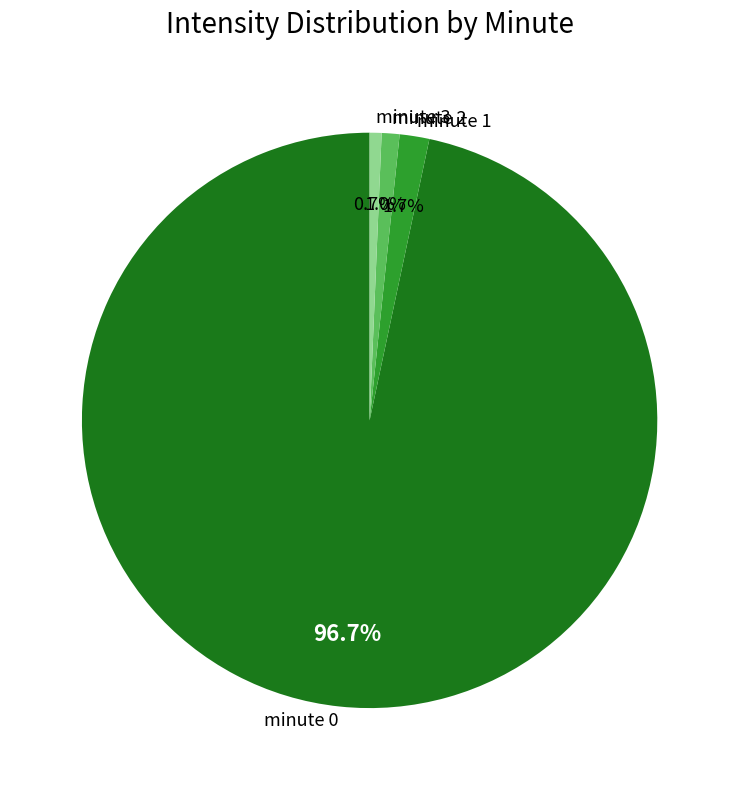

Which slice is the largest?

minute 0